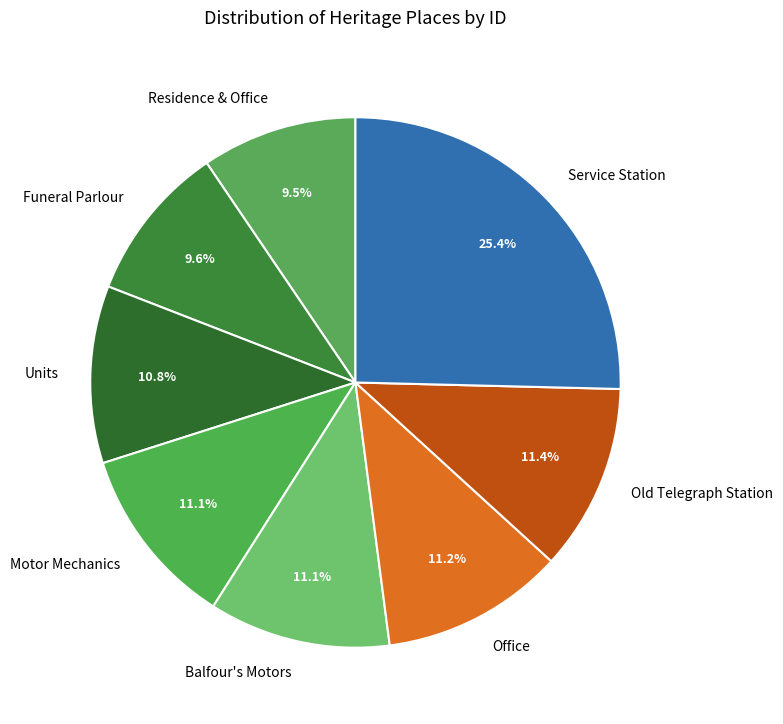

How many segments does this pie chart have?

8